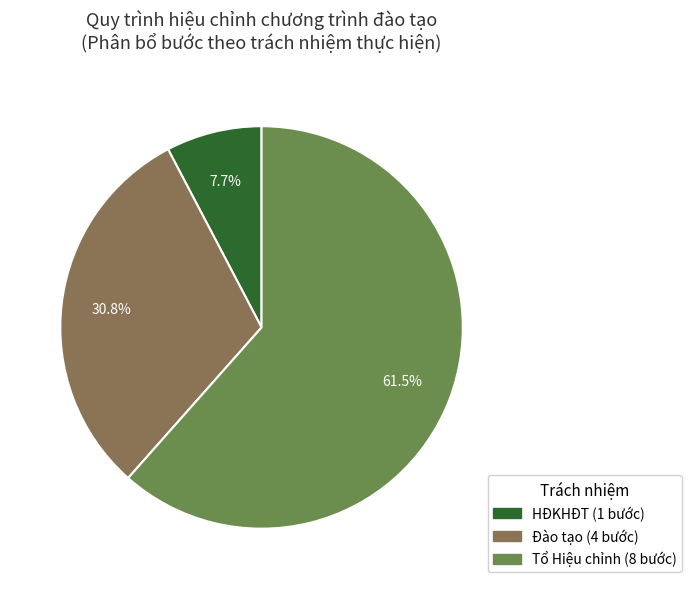

Is there a majority slice in this chart?

Yes